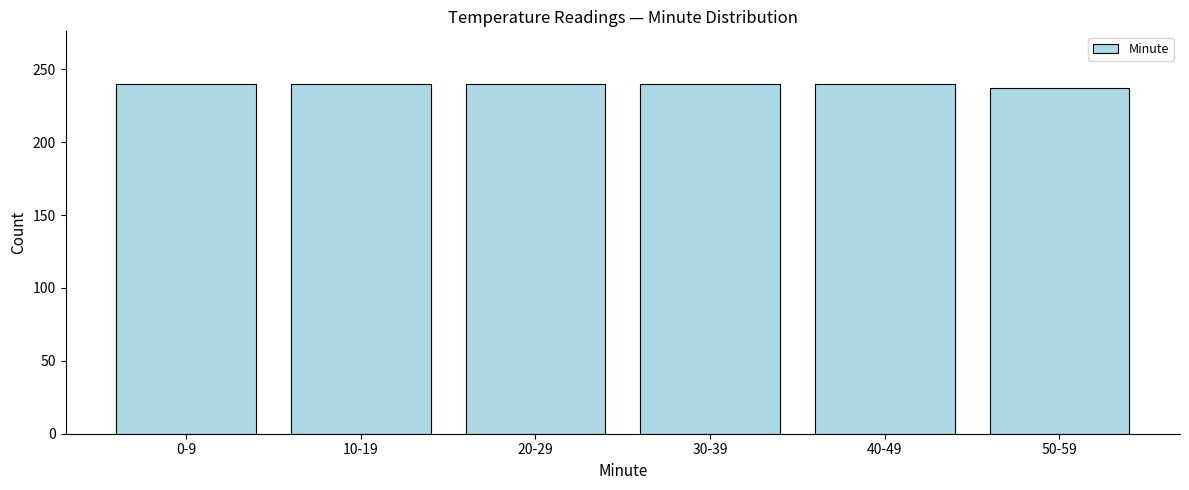

Reading left to right, list all the values displayed in this chart.

240	240	240	240	240	237